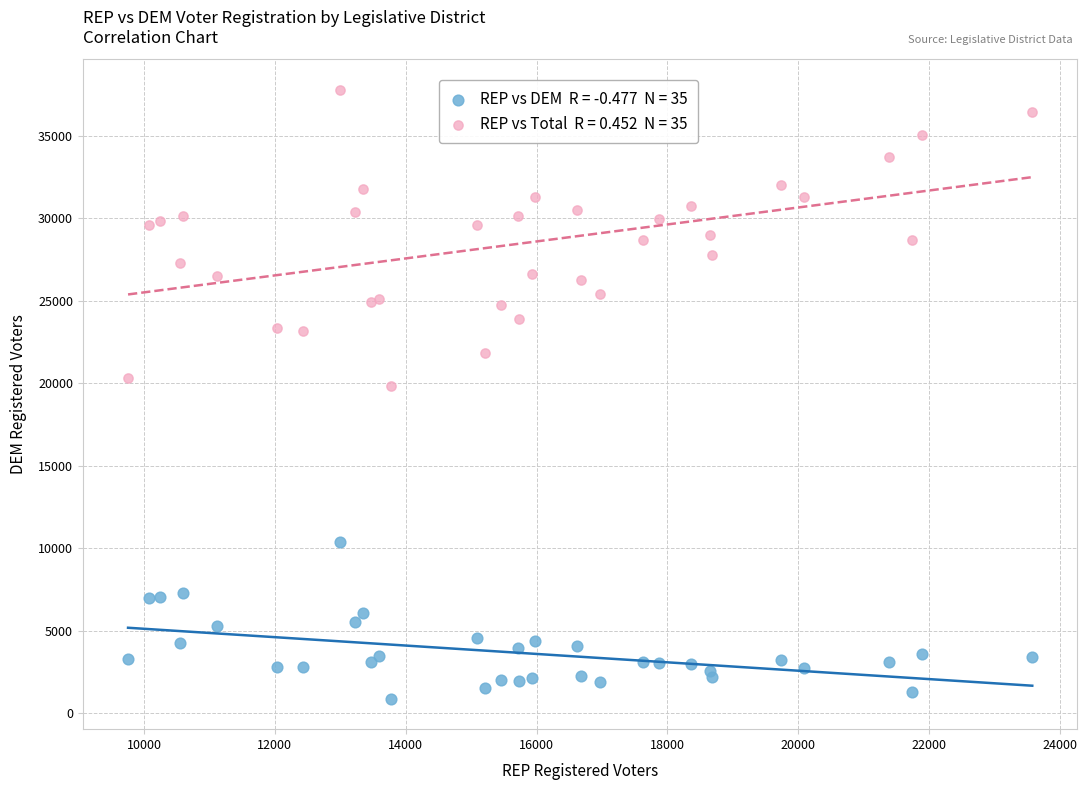

Across all series, what Y value is closest to 19344?

19843